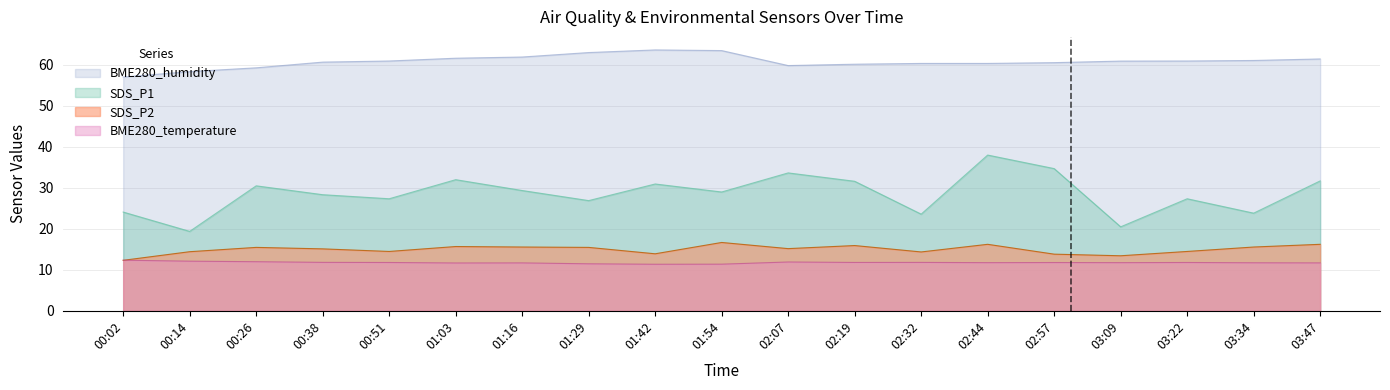

What is the difference between the maximum and minimum values in the BME280_temperature series?

1.0